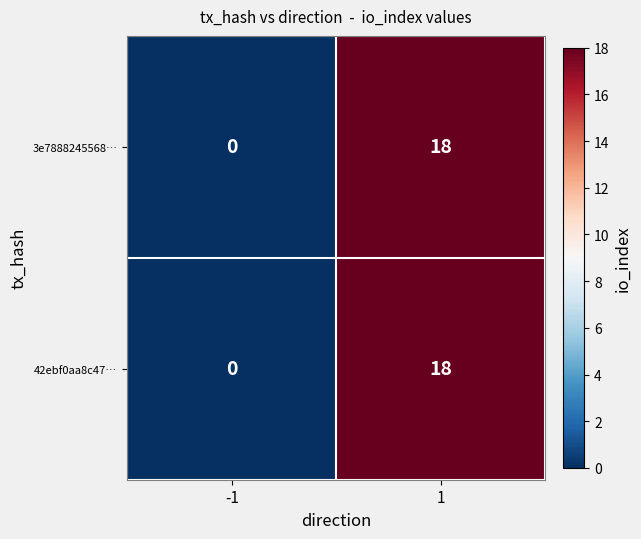

What is the sum of all 42ebf0aa8c47… values?

18